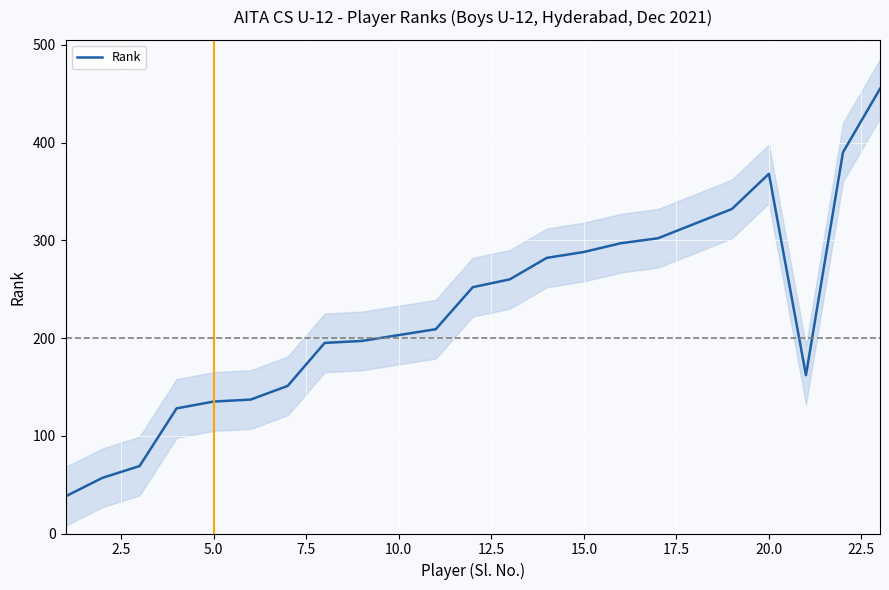

What is the difference between the maximum and minimum values?

417